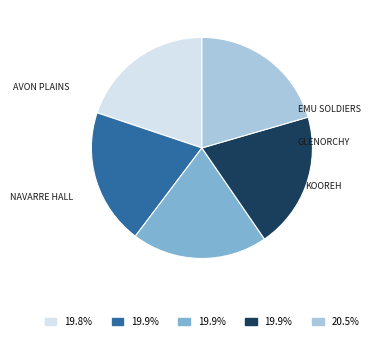

Does any single category account for the majority?

No